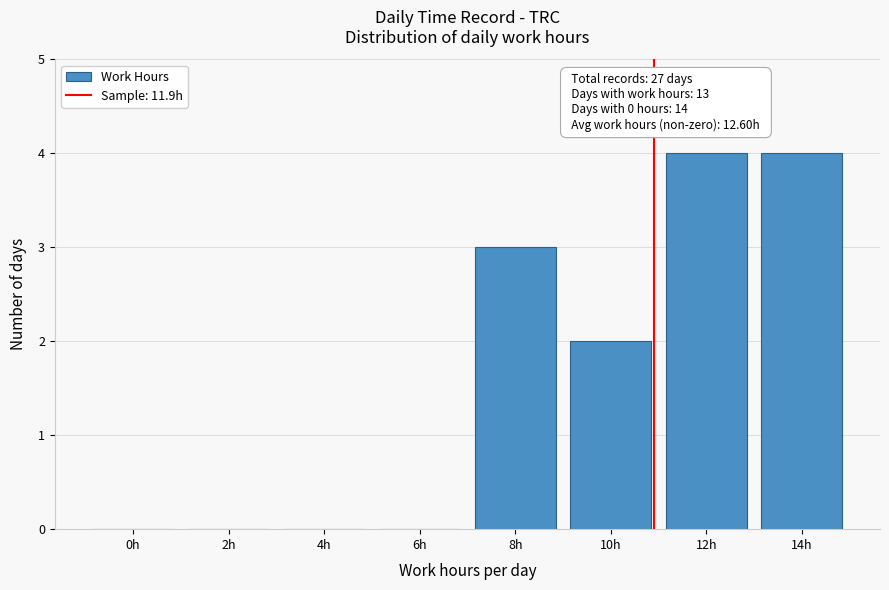

Reading right to left, transcribe all the data shown in this chart.

14h=4	12h=4	10h=2	8h=3	6h=0	4h=0	2h=0	0h=0